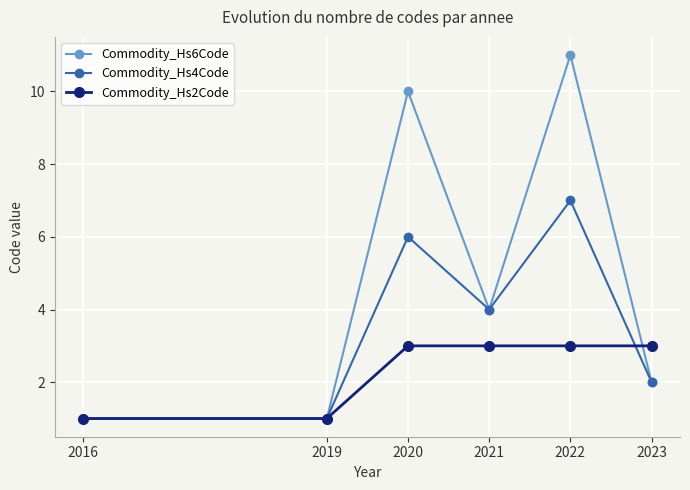

List the series in order of their overall mean, lowest first.

Commodity_Hs2Code, Commodity_Hs4Code, Commodity_Hs6Code